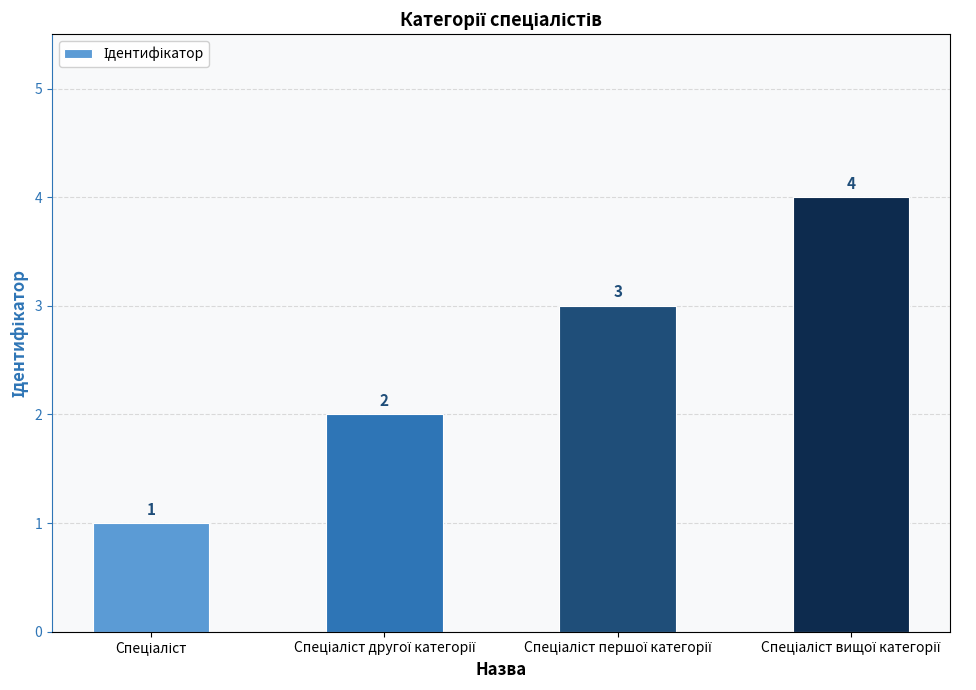

What is the value of the 2nd bar from the left?

2